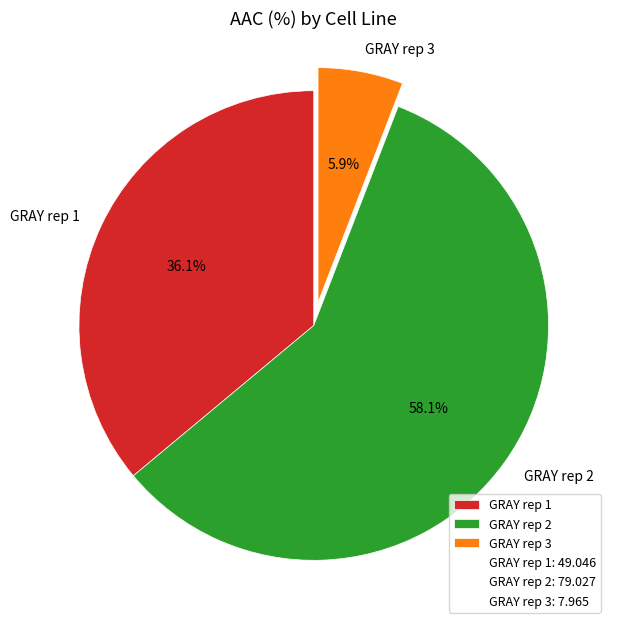

How many slices are in this pie chart?

3